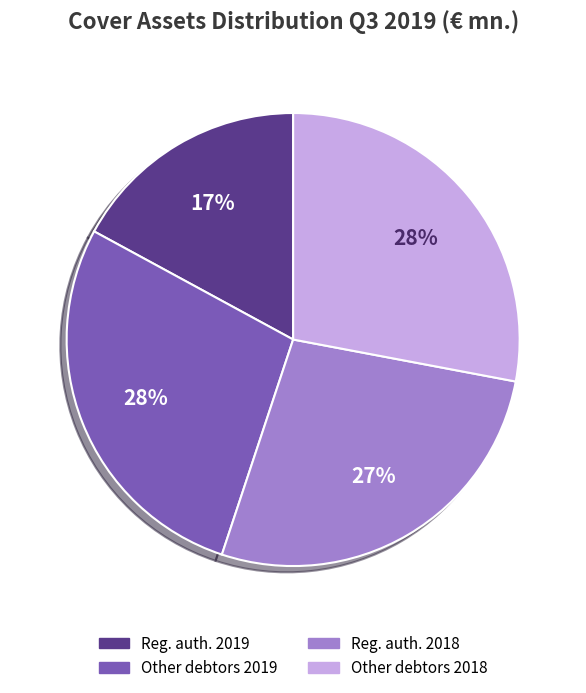

Which slice is the smallest?

Reg. auth. 2019